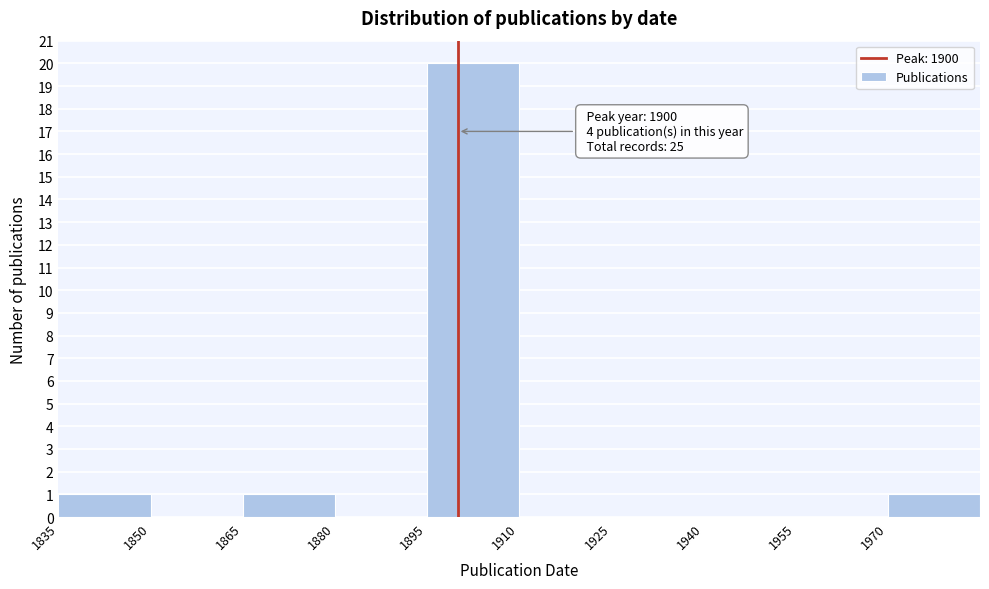

Over which range of the x-axis is the bar tallest?

1895 to 1910